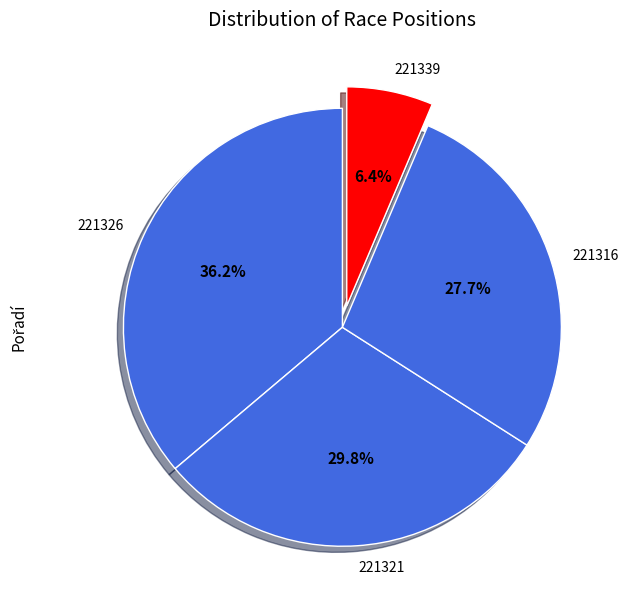

To the nearest percent, what portion does 221326 represent?

36%